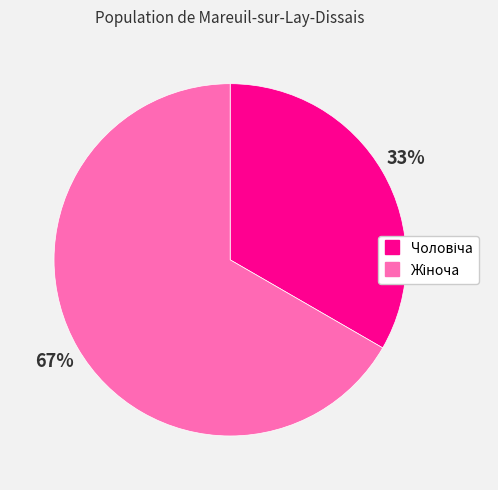

To the nearest percent, what is the average slice percentage?

50%